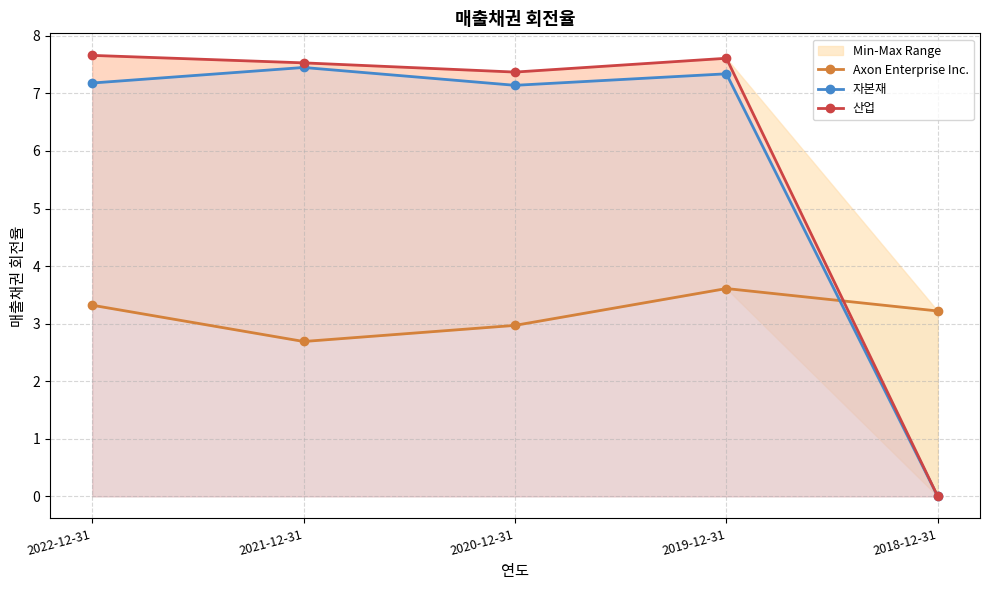

What is the value of the Axon Enterprise Inc. point at the 2nd from the left?

2.7